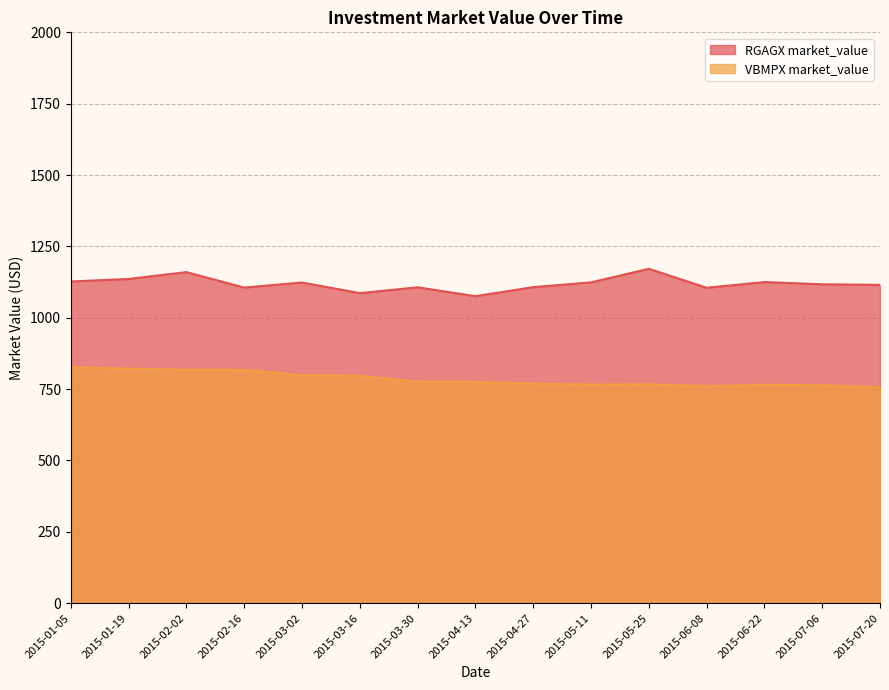

What value does the VBMPX market_value series have at 2015-03-02?

798.7